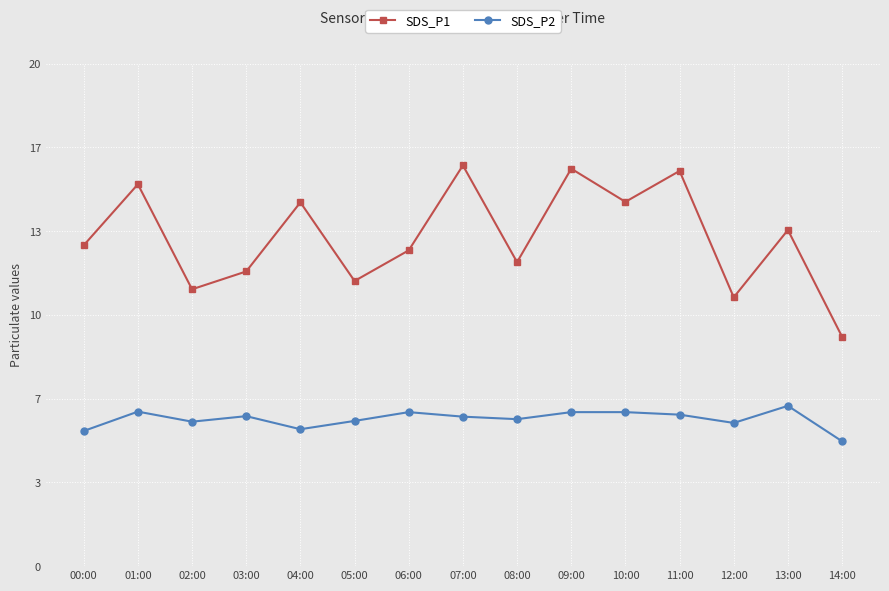

Which category has the lowest value in the SDS_P2 series?

14:00